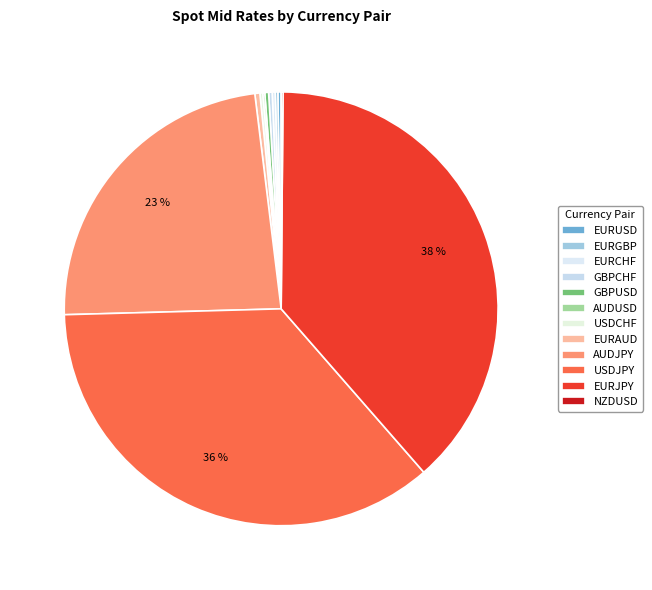

Which slice is the smallest?

NZDUSD